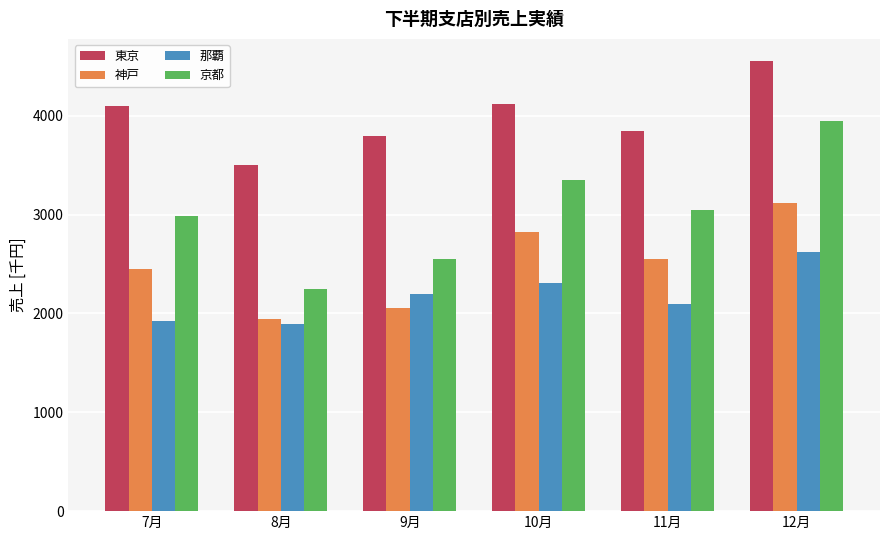

Is it true that 京都 equals 1298 at 12月?

False